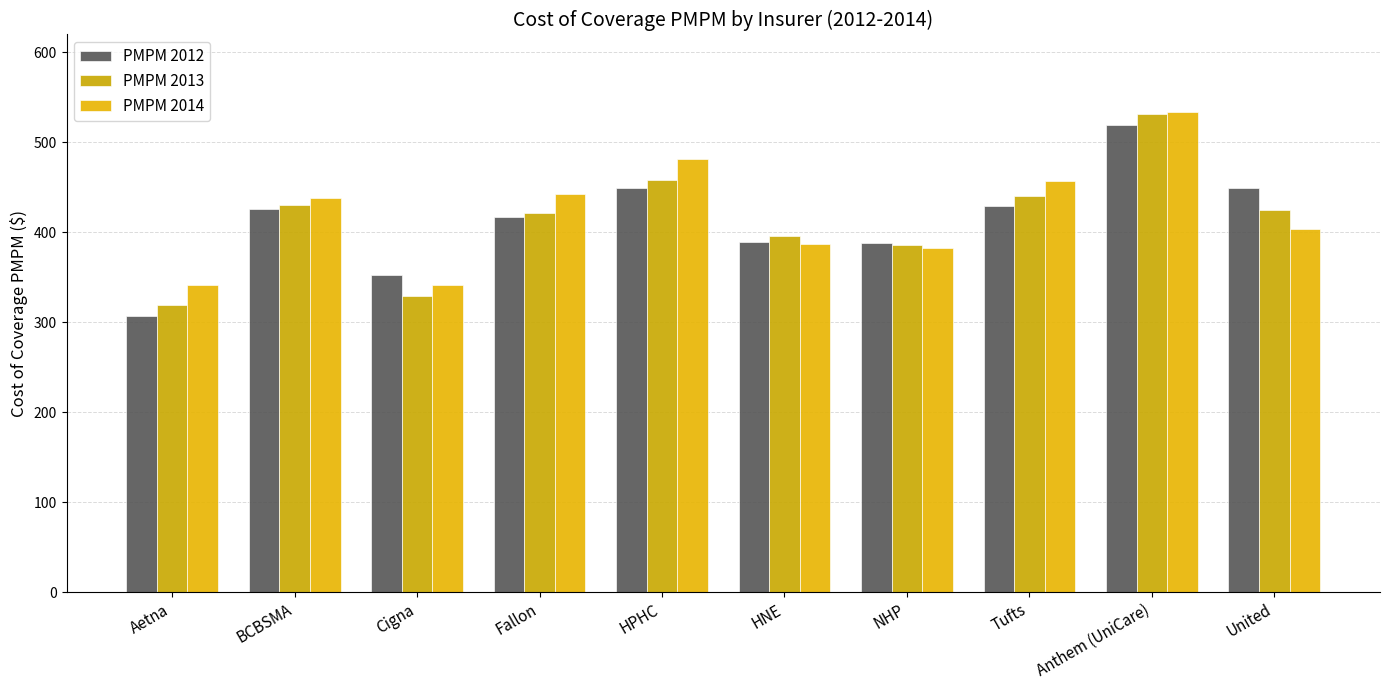

Which category has the lowest value in the PMPM 2014 series?

Aetna